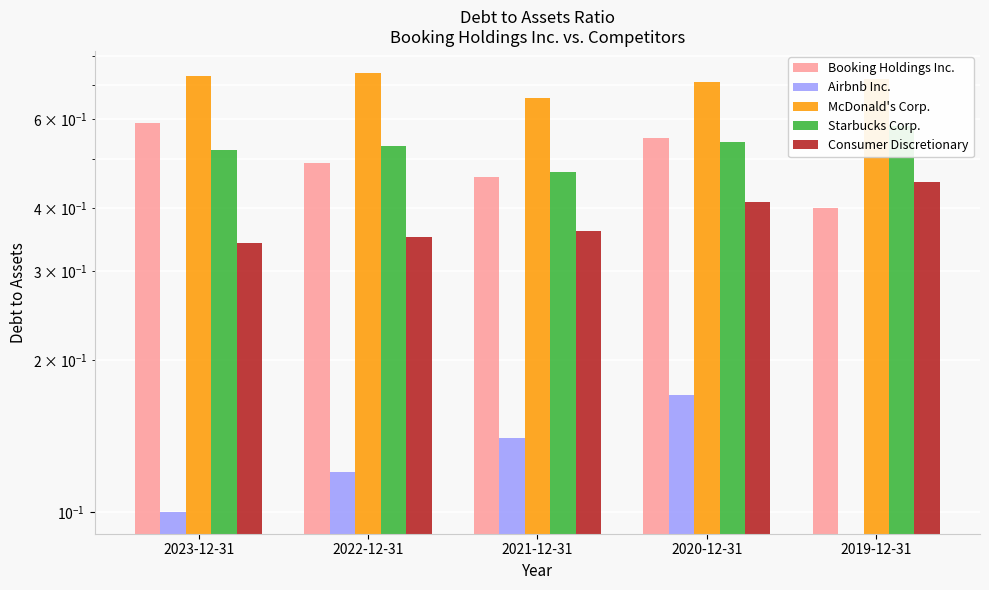

True or false: Starbucks Corp. has a value of 0.8 at 2023-12-31.

False